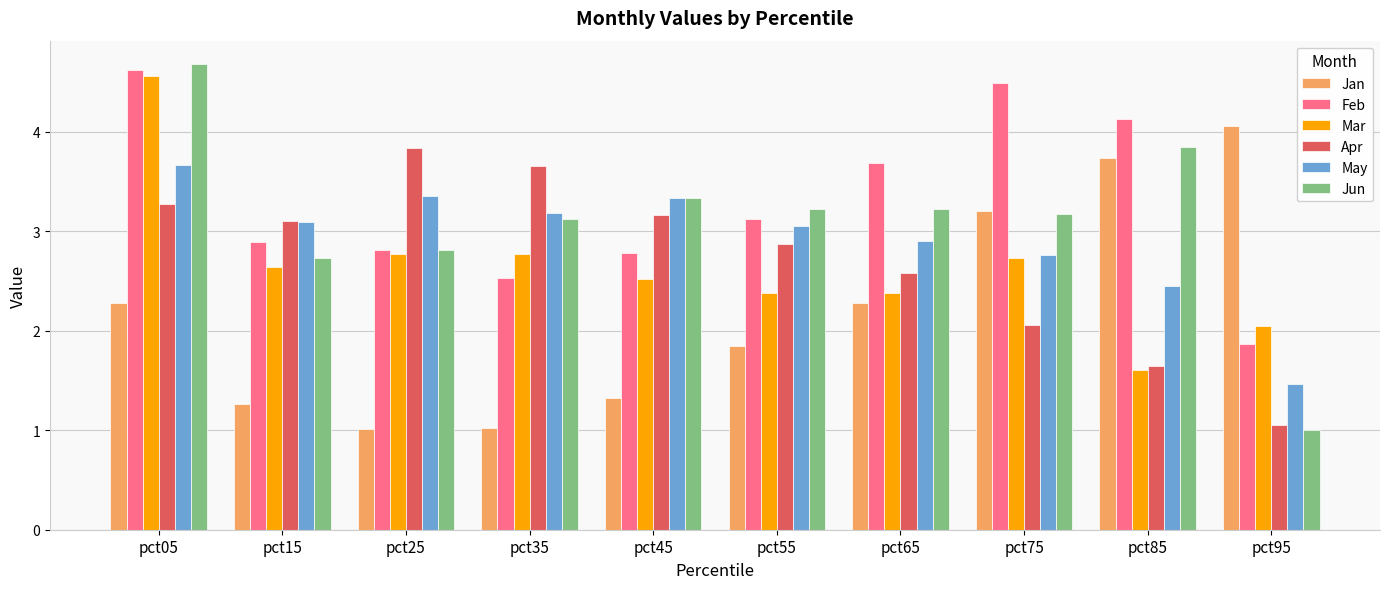

Rank the series at pct65 from lowest to highest value.

Jan, Mar, Apr, May, Jun, Feb